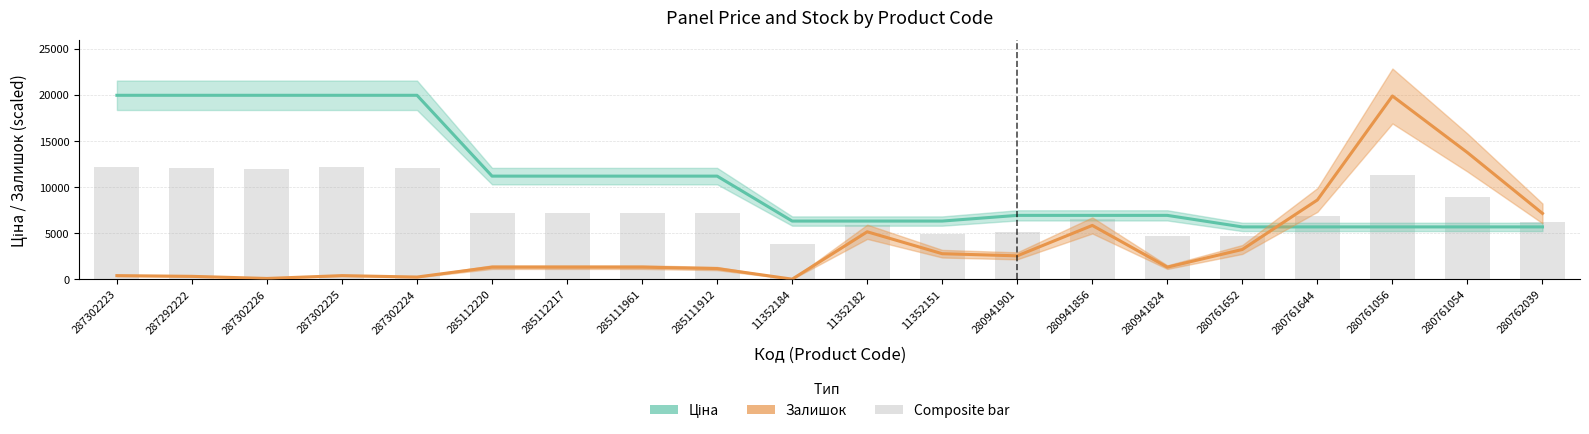

Is the value of Composite at 11352151 greater than the value of Ціна at 280761652?

No